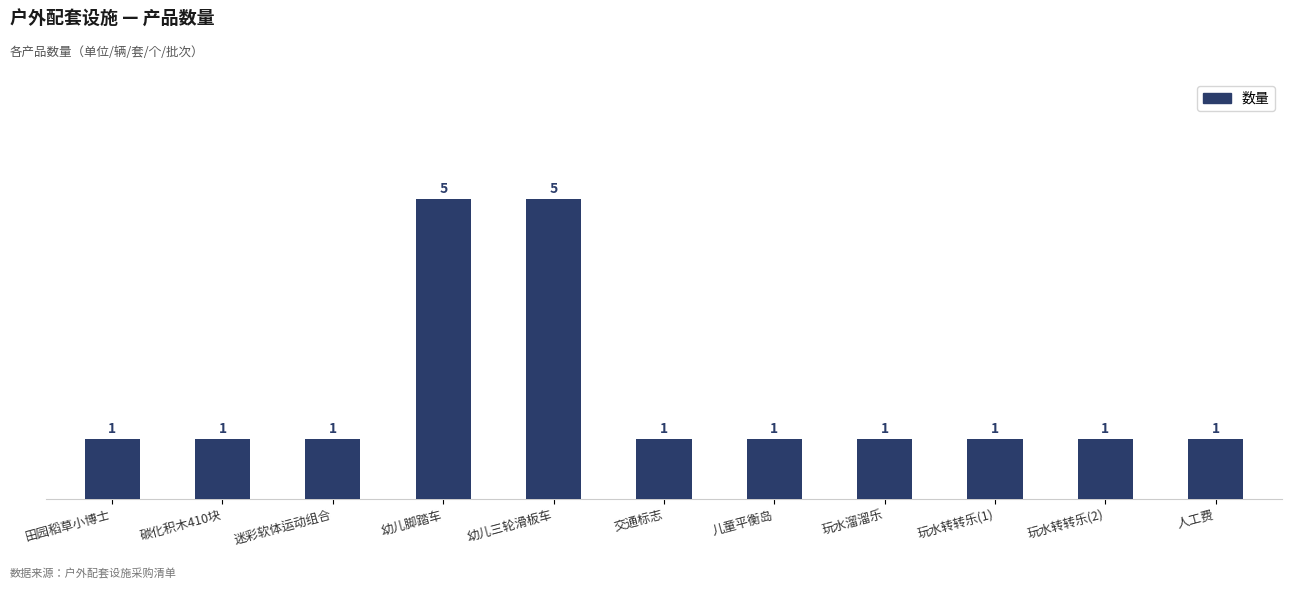

Reading right to left, extract all data points from this chart.

人工费=1	玩水转转乐(2)=1	玩水转转乐(1)=1	玩水溜溜乐=1	儿童平衡岛=1	交通标志=1	幼儿三轮滑板车=5	幼儿脚踏车=5	迷彩软体运动组合=1	碳化积木410块=1	田园稻草小博士=1